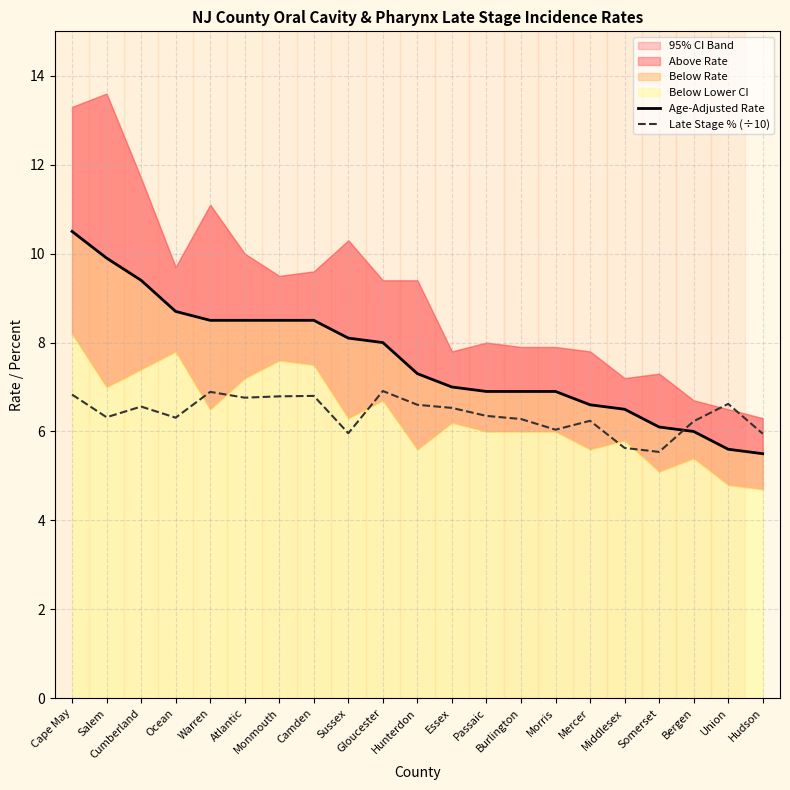

Between Essex and Monmouth, which is larger?

Monmouth